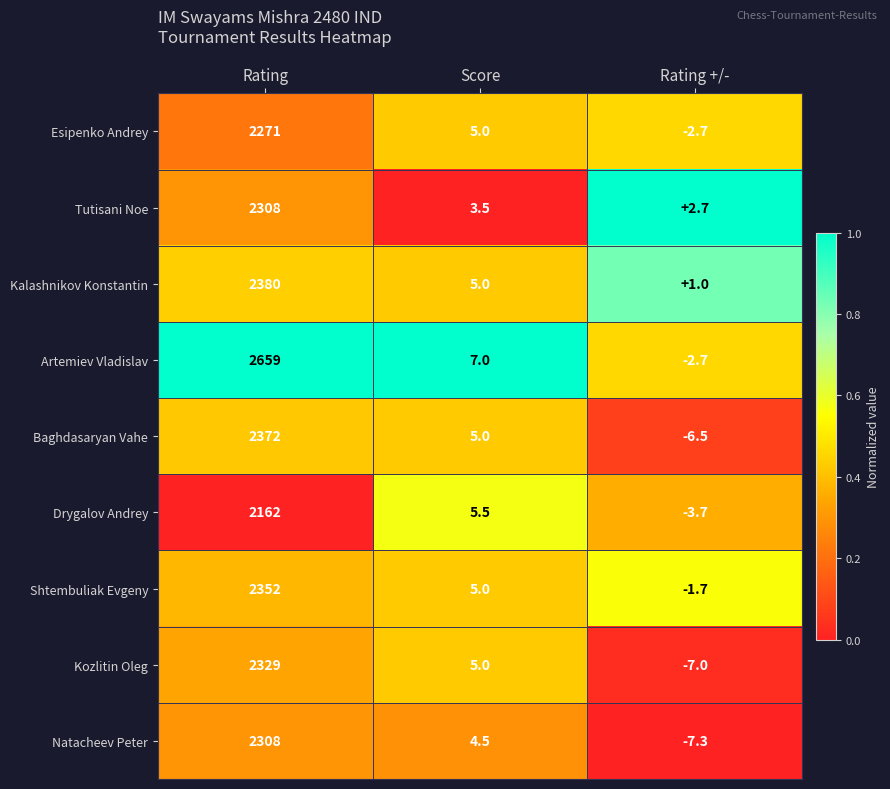

Is it true that Tutisani Noe equals 2.1 at Score?

False